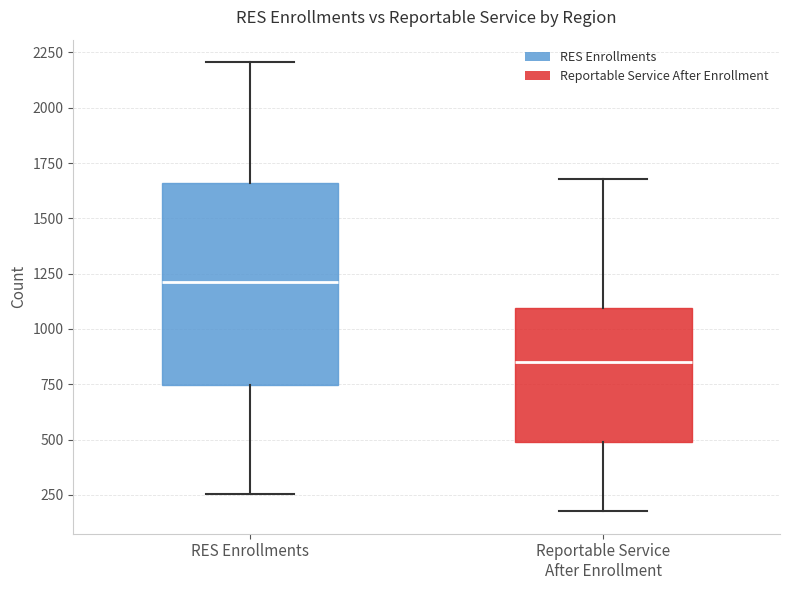

Reading left to right, transcribe this box plot: for each box, give where its median line is, the range the box spans, and where its two whiskers end, as read against the y-axis. The values are not printed on the chart, so give them approximately, as read against the axis.

RES Enrollments: median 1200, box 750 to 1650, whiskers 250 to 2200
Reportable Service After Enrollment: median 850, box 500 to 1100, whiskers 200 to 1700